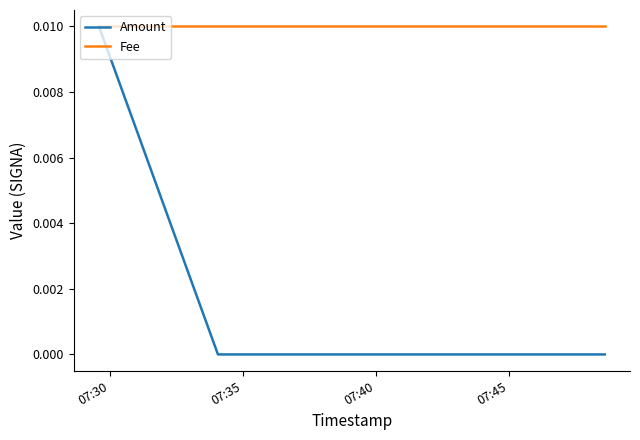

Does the chart display data point markers on the line(s)?

No